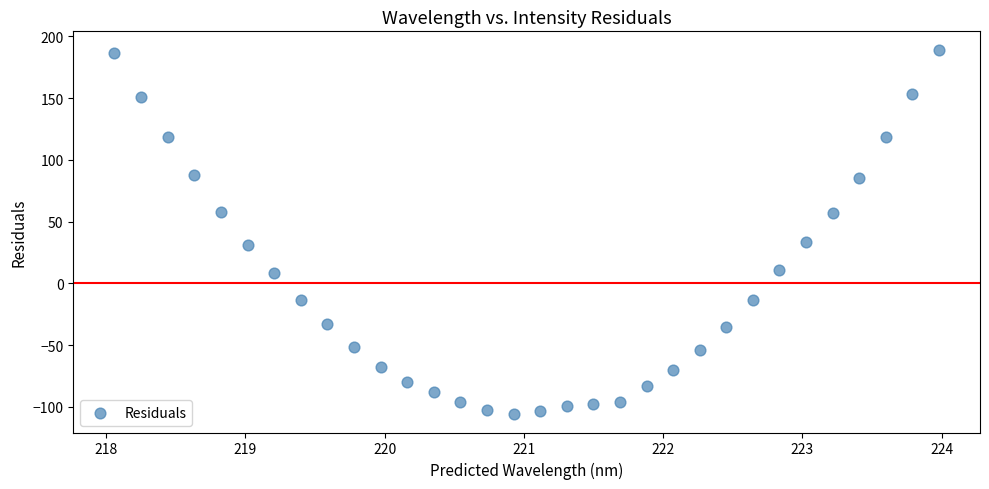

What is the range of X values (max minus min)?

5.9